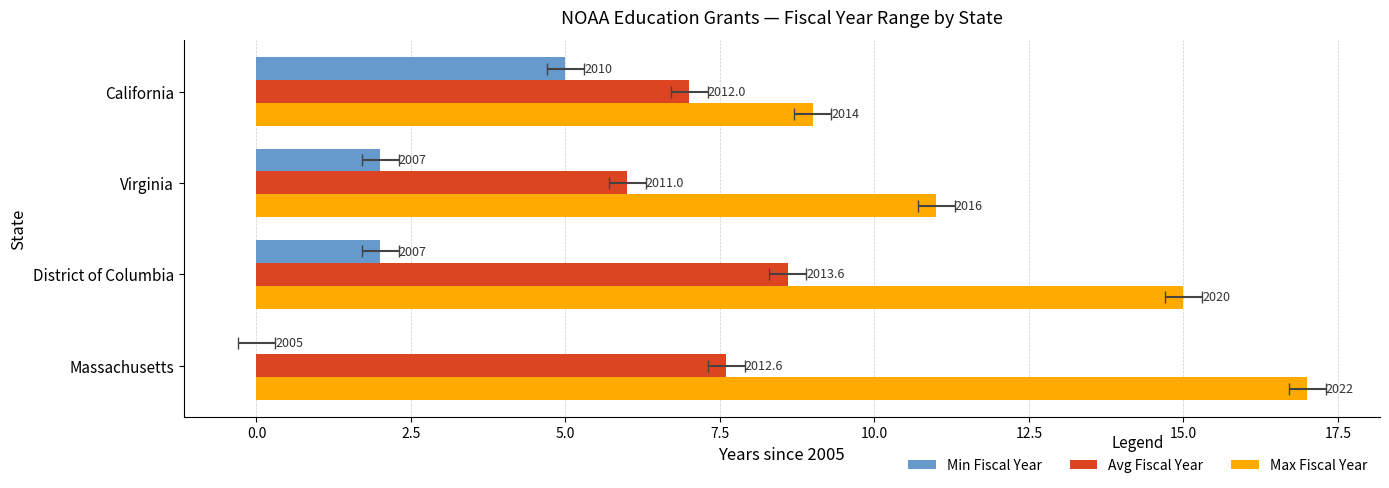

Between Virginia and California, which is larger?

California